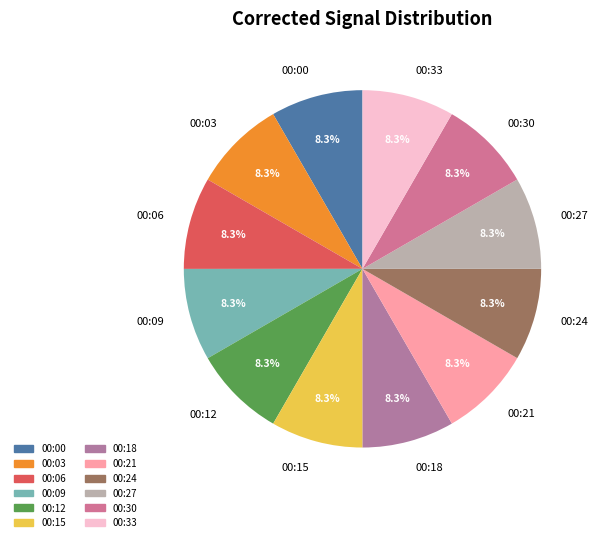

What percentage do 00:30 and 00:12 together represent?

16.7%